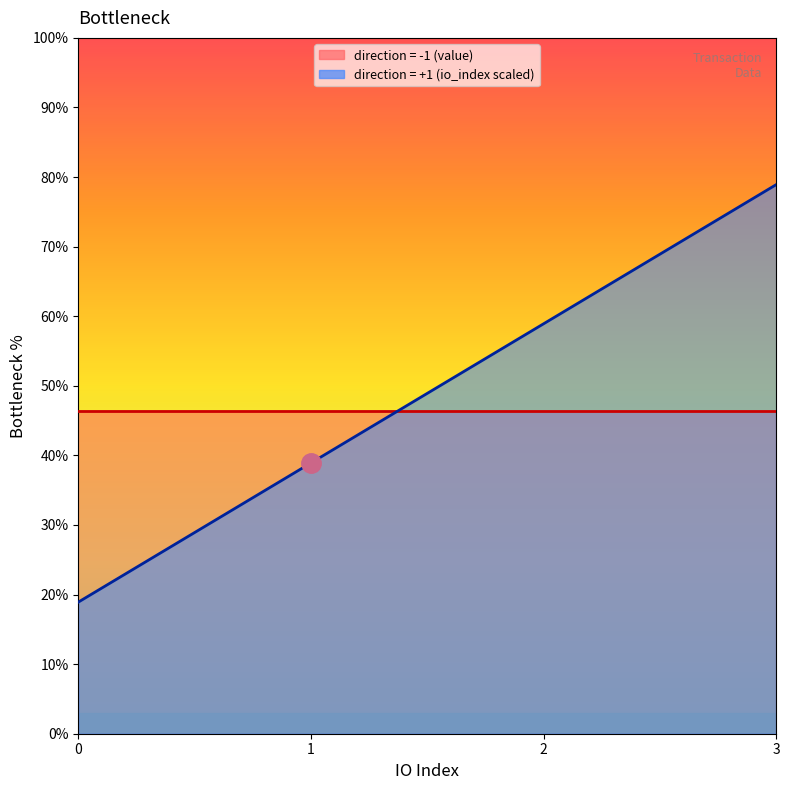

What is the smallest value displayed?

18.9